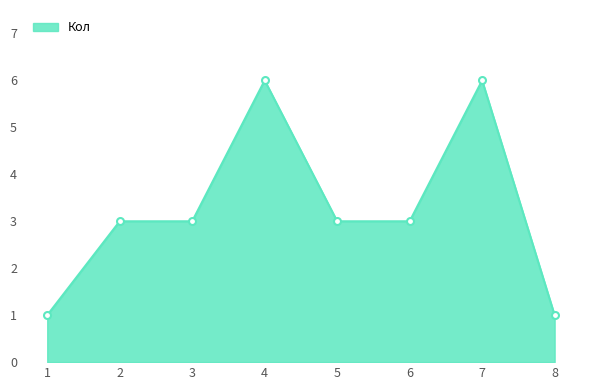

Read the value at 2.

3